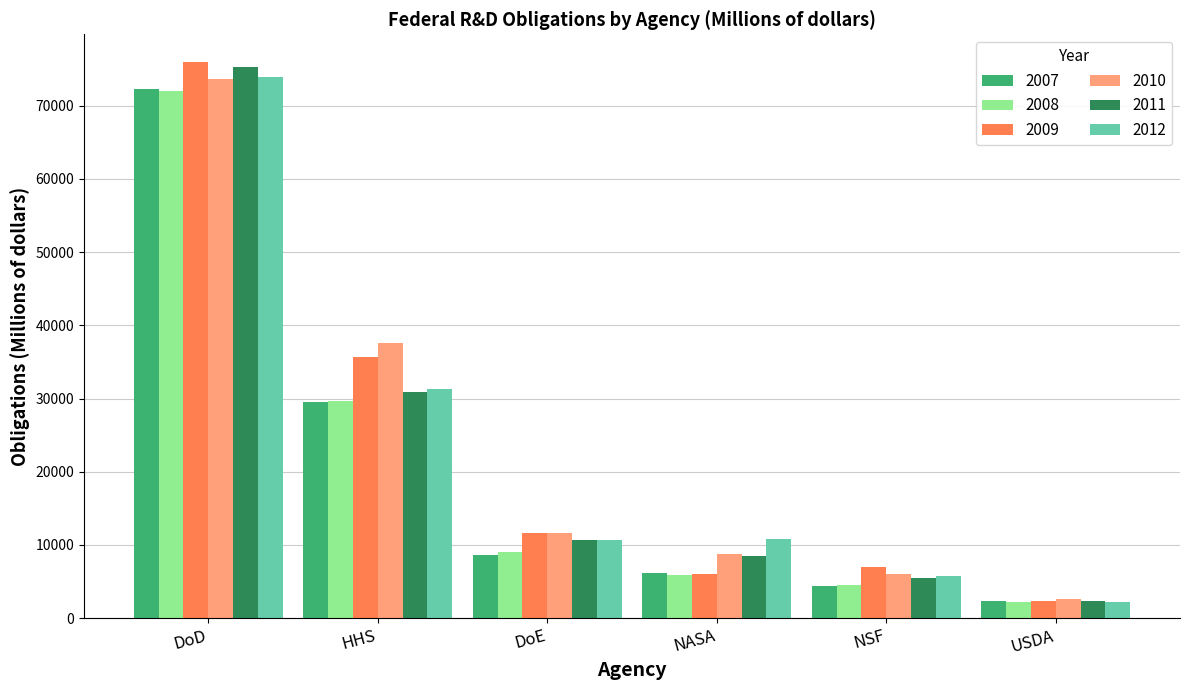

What is the maximum value for 2012?

73973.6